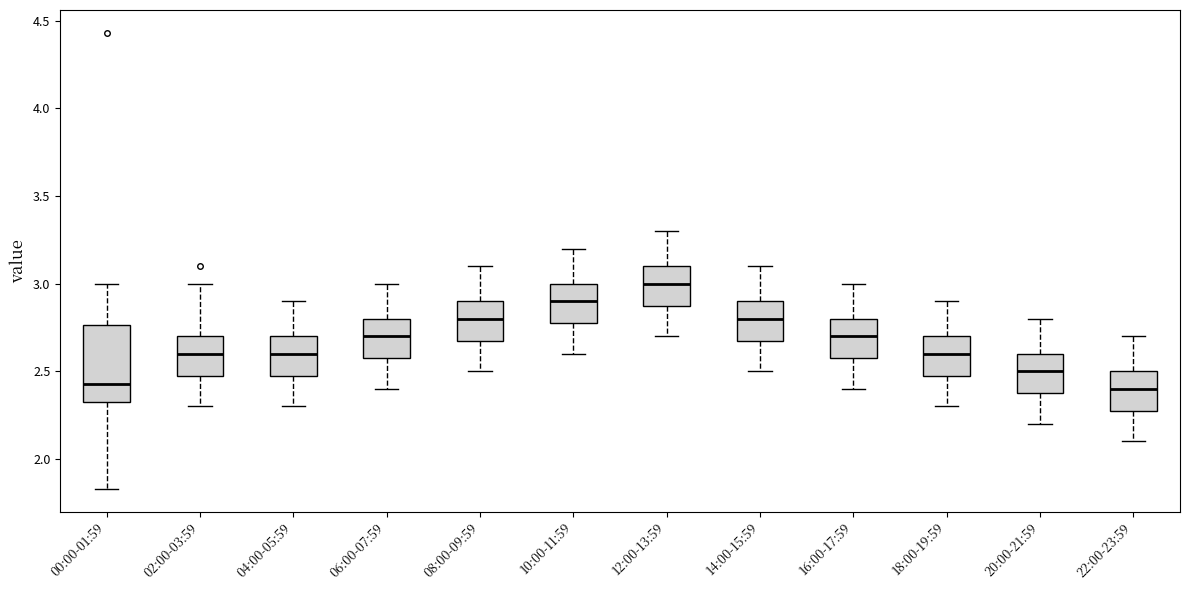

Comparing the boxes themselves (not the whiskers), which one is the tallest?

00:00-01:59